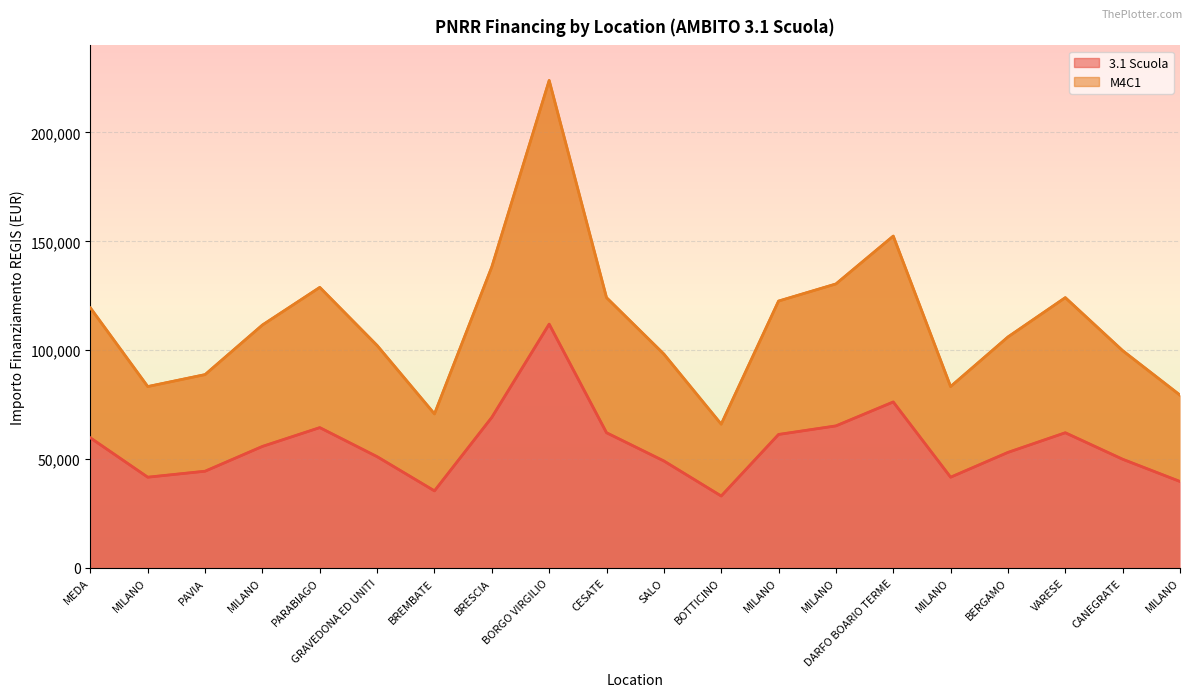

How many data points in M4C1 are above 111556?

10